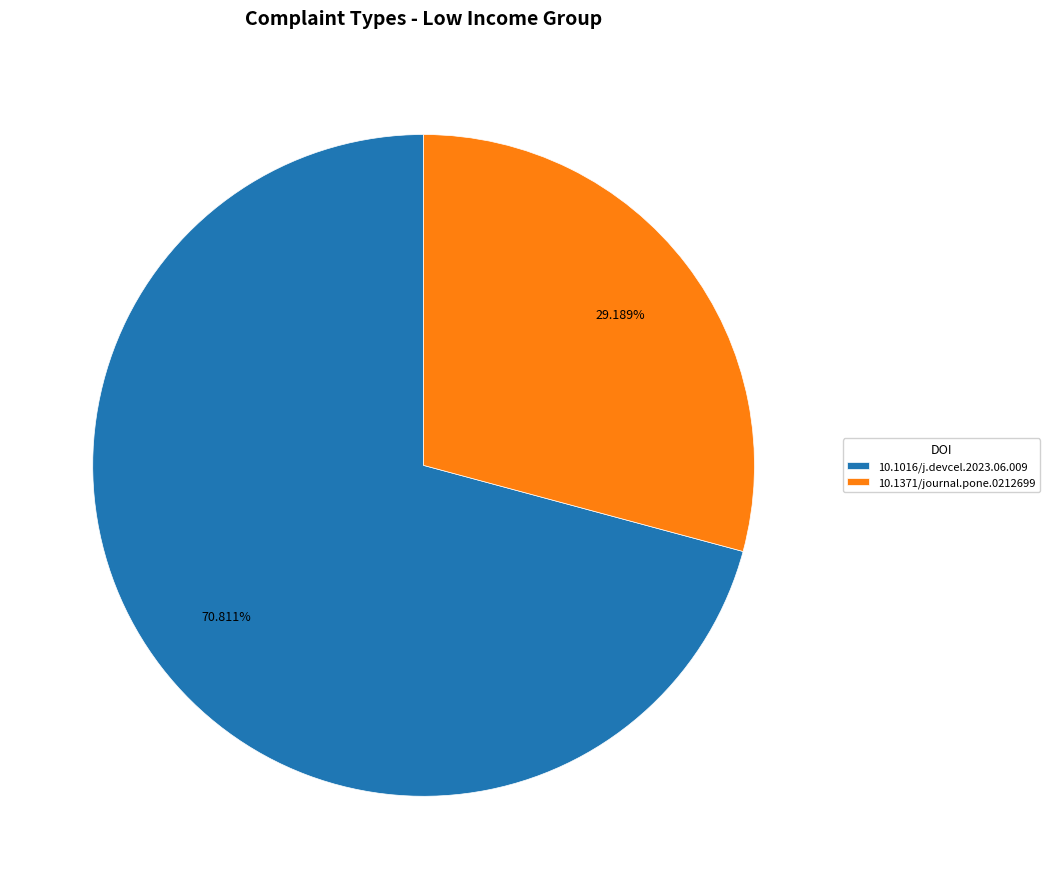

Which has a higher value, 10.1371/journal.pone.0212699 or 10.1016/j.devcel.2023.06.009?

10.1016/j.devcel.2023.06.009